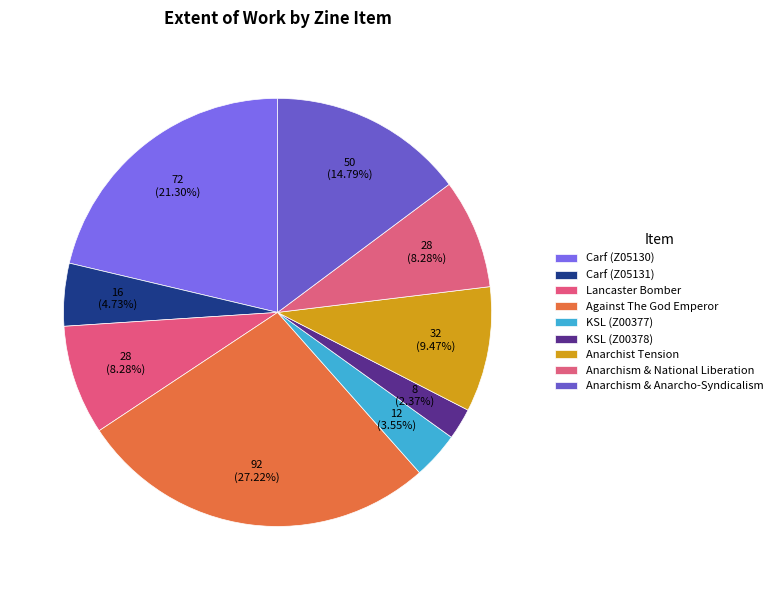

Is there a majority slice in this chart?

No